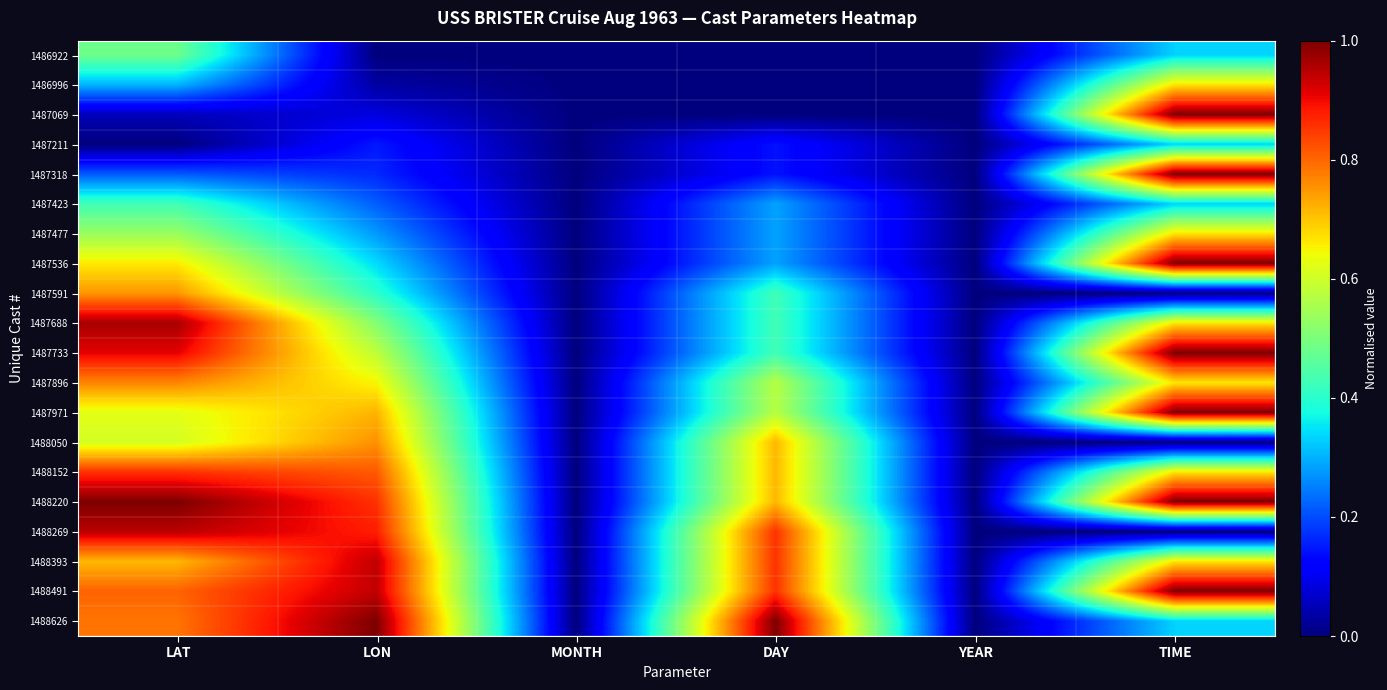

Reading left to right, what are all the values shown in this chart?

1486922: LAT=0.5	LON=0.0	MONTH=0.0	DAY=0.0	YEAR=0.0	TIME=0.3
1486996: LAT=0.3	LON=0.0	MONTH=0.0	DAY=0.0	YEAR=0.0	TIME=0.7
1487069: LAT=0.1	LON=0.1	MONTH=0.0	DAY=0.0	YEAR=0.0	TIME=1.0
1487211: LAT=0.0	LON=0.1	MONTH=0.0	DAY=0.1	YEAR=0.0	TIME=0.3
1487318: LAT=0.2	LON=0.2	MONTH=0.0	DAY=0.1	YEAR=0.0	TIME=1.0
1487423: LAT=0.4	LON=0.2	MONTH=0.0	DAY=0.3	YEAR=0.0	TIME=0.3
1487477: LAT=0.5	LON=0.3	MONTH=0.0	DAY=0.3	YEAR=0.0	TIME=0.7
1487536: LAT=0.7	LON=0.3	MONTH=0.0	DAY=0.3	YEAR=0.0	TIME=1.0
1487591: LAT=0.7	LON=0.4	MONTH=0.0	DAY=0.4	YEAR=0.0	TIME=0.0
1487688: LAT=1.0	LON=0.5	MONTH=0.0	DAY=0.4	YEAR=0.0	TIME=0.7
1487733: LAT=0.9	LON=0.6	MONTH=0.0	DAY=0.4	YEAR=0.0	TIME=1.0
1487896: LAT=0.8	LON=0.6	MONTH=0.0	DAY=0.6	YEAR=0.0	TIME=0.7
1487971: LAT=0.6	LON=0.7	MONTH=0.0	DAY=0.6	YEAR=0.0	TIME=1.0
1488050: LAT=0.6	LON=0.8	MONTH=0.0	DAY=0.7	YEAR=0.0	TIME=0.0
1488152: LAT=0.9	LON=0.8	MONTH=0.0	DAY=0.7	YEAR=0.0	TIME=0.7
1488220: LAT=1.0	LON=0.9	MONTH=0.0	DAY=0.7	YEAR=0.0	TIME=1.0
1488269: LAT=0.9	LON=0.9	MONTH=0.0	DAY=0.9	YEAR=0.0	TIME=0.0
1488393: LAT=0.7	LON=0.9	MONTH=0.0	DAY=0.9	YEAR=0.0	TIME=0.7
1488491: LAT=0.8	LON=0.9	MONTH=0.0	DAY=0.9	YEAR=0.0	TIME=1.0
1488626: LAT=0.8	LON=1.0	MONTH=0.0	DAY=1.0	YEAR=0.0	TIME=0.3